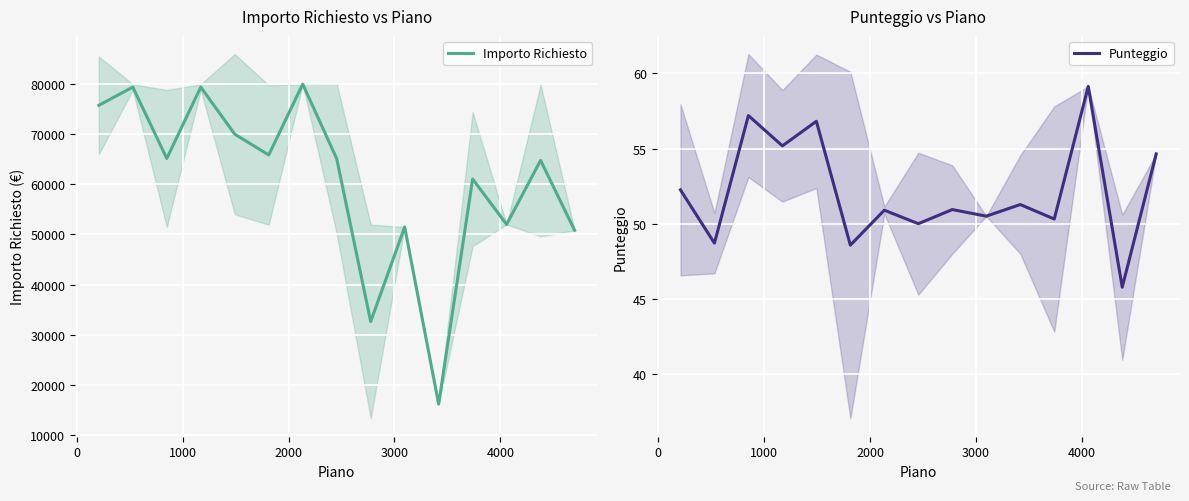

Rank the series by their average value, from highest to lowest.

Importo Richiesto, Punteggio